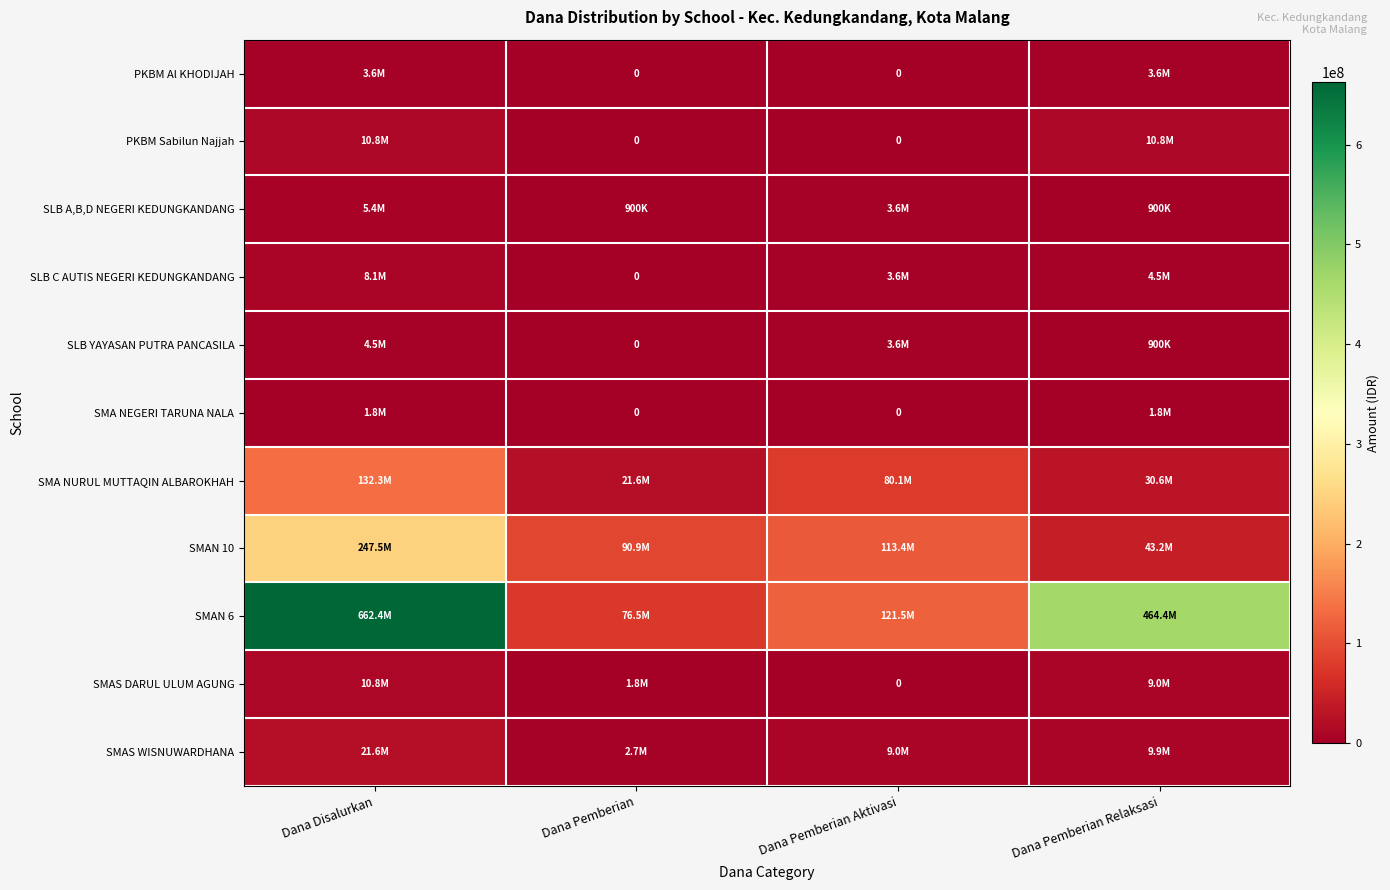

At how many categories does at least one series exceed 582587655?

1